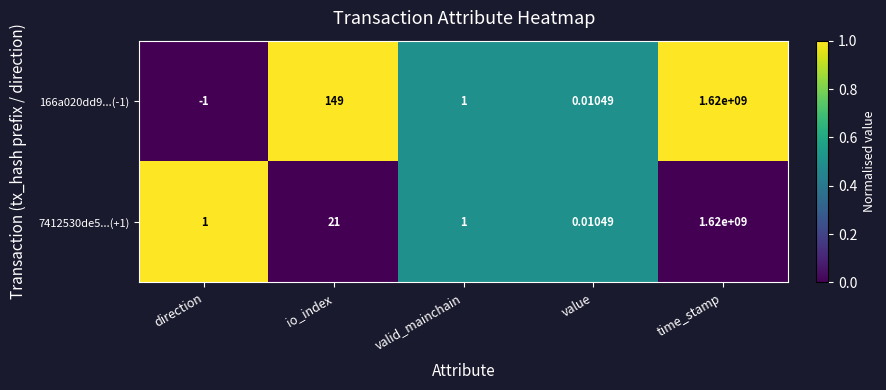

At which category is the sum across all series the highest?

time_stamp